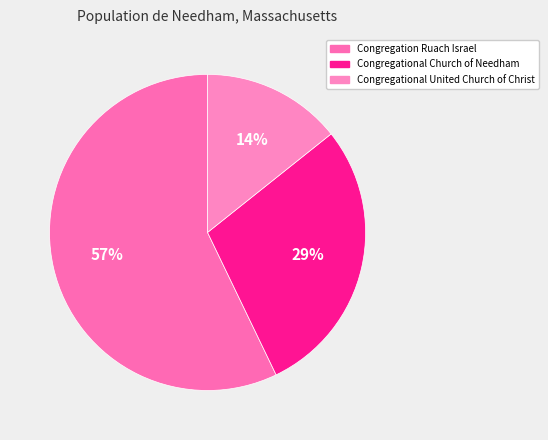

Count the number of slices in the pie.

3